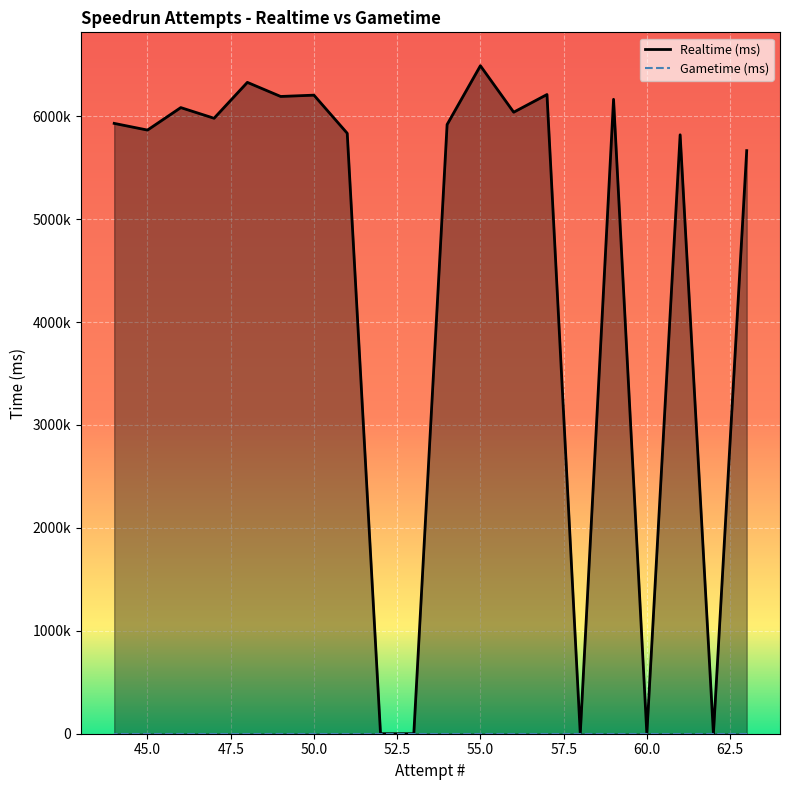

List the labels in order of value, smallest first.

62, 60, 58, 53, 52, 63, 61, 51, 45, 54, 44, 47, 56, 46, 59, 49, 50, 57, 48, 55